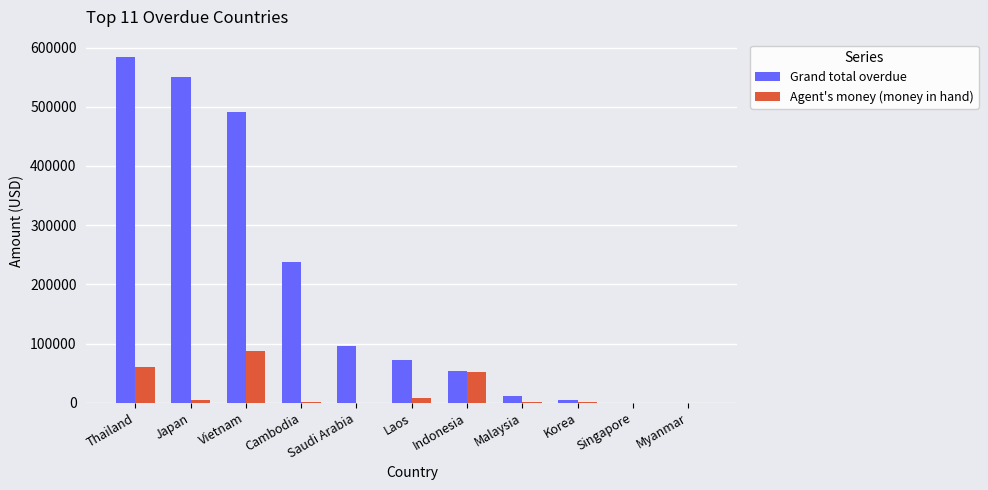

Between Thailand and Korea, which series saw the biggest shift?

Grand total overdue